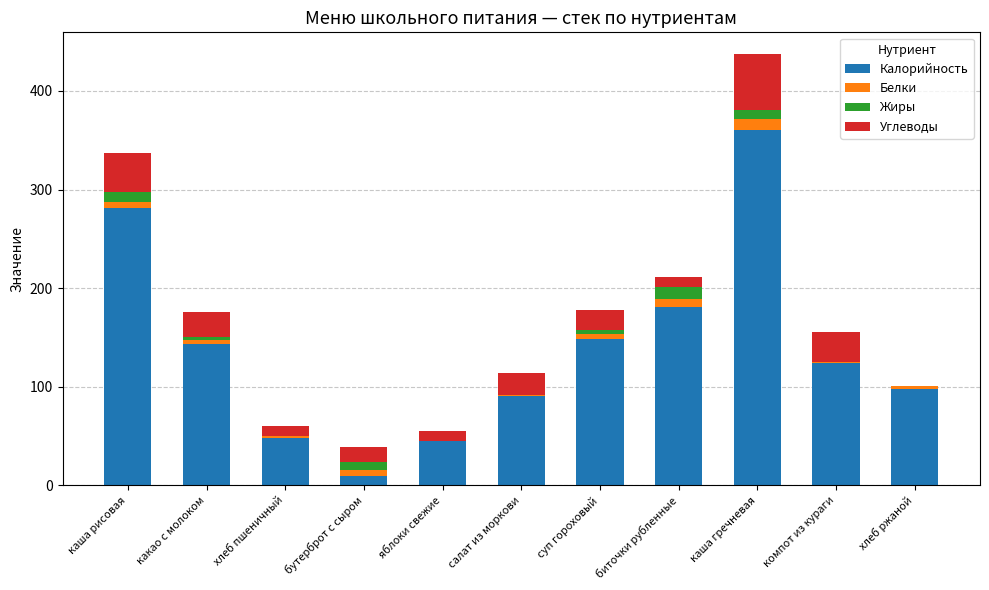

At which category is the sum across all series the highest?

каша гречневая